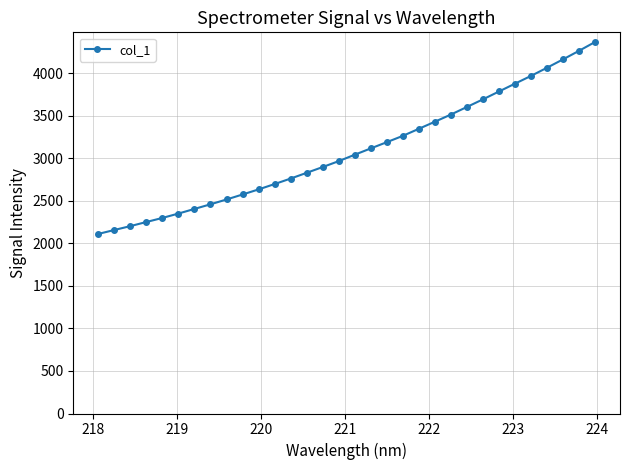

What is the smallest value displayed?

2111.0